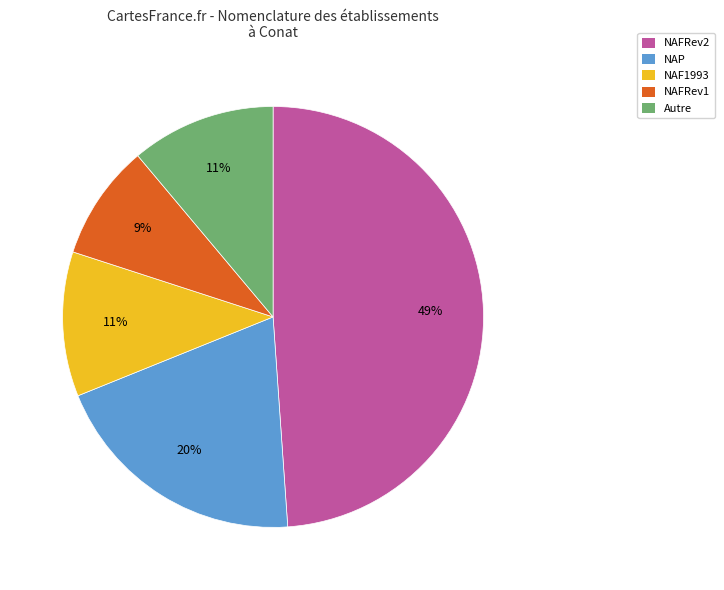

Is there a majority slice in this chart?

No